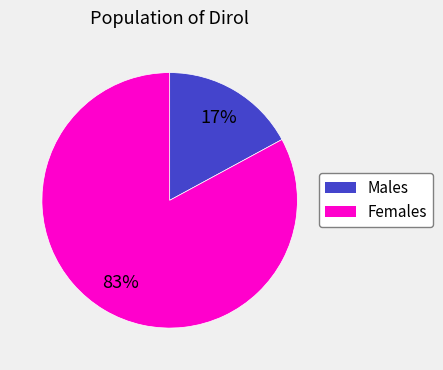

Is there a majority slice in this chart?

Yes